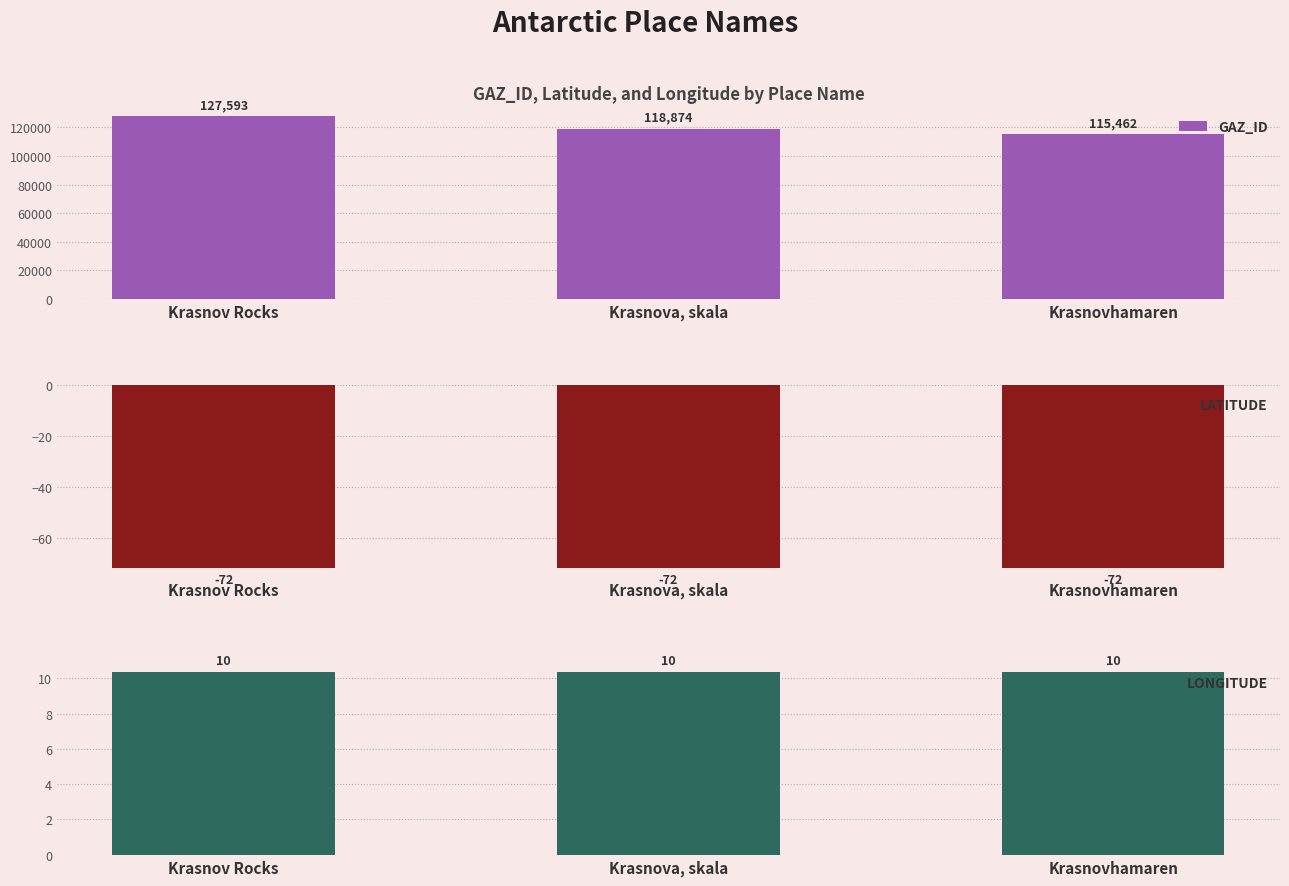

Rank the series at Krasnov Rocks from highest to lowest value.

GAZ_ID, LONGITUDE, LATITUDE